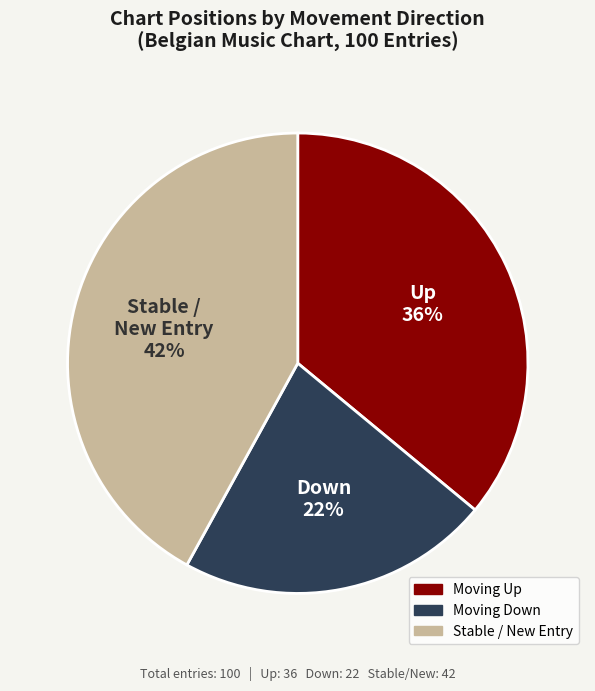

Count the number of slices in the pie.

3